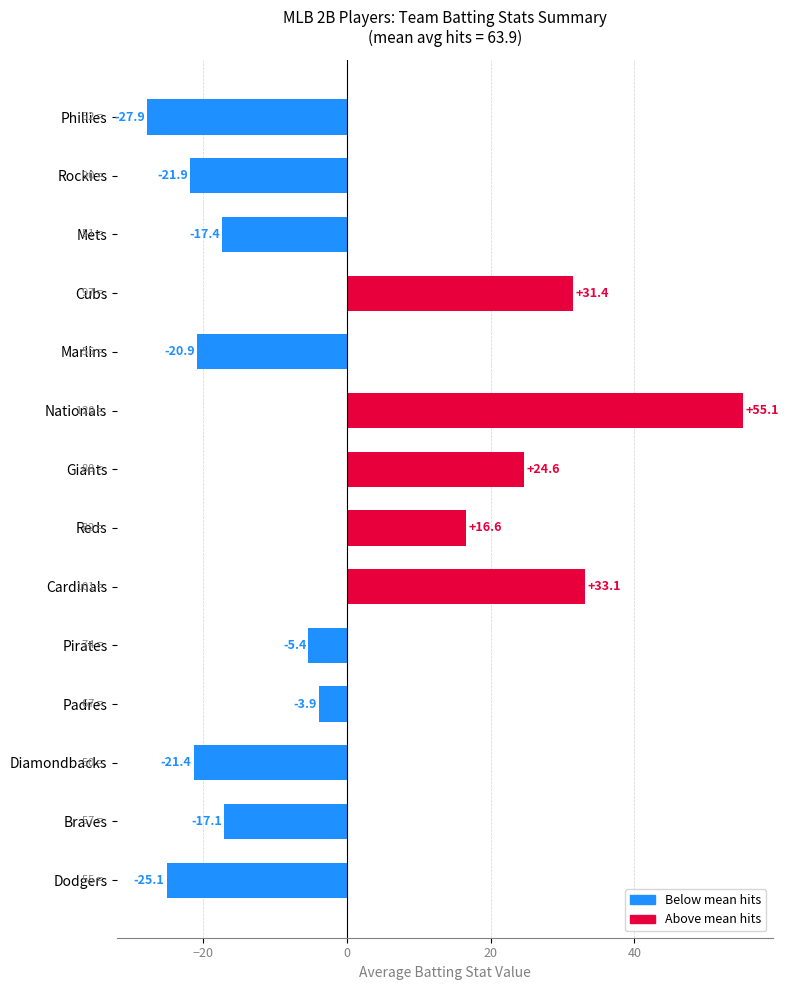

Are the bars grouped side by side (vs. stacked)?

No